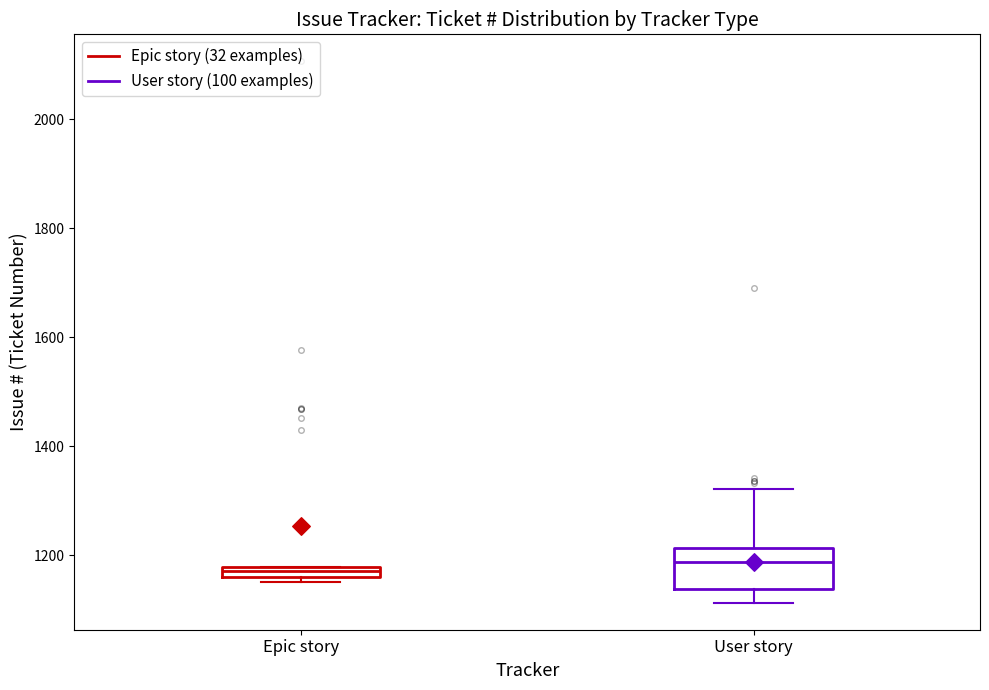

Which box is the tallest, from its lower edge to its upper edge?

User story